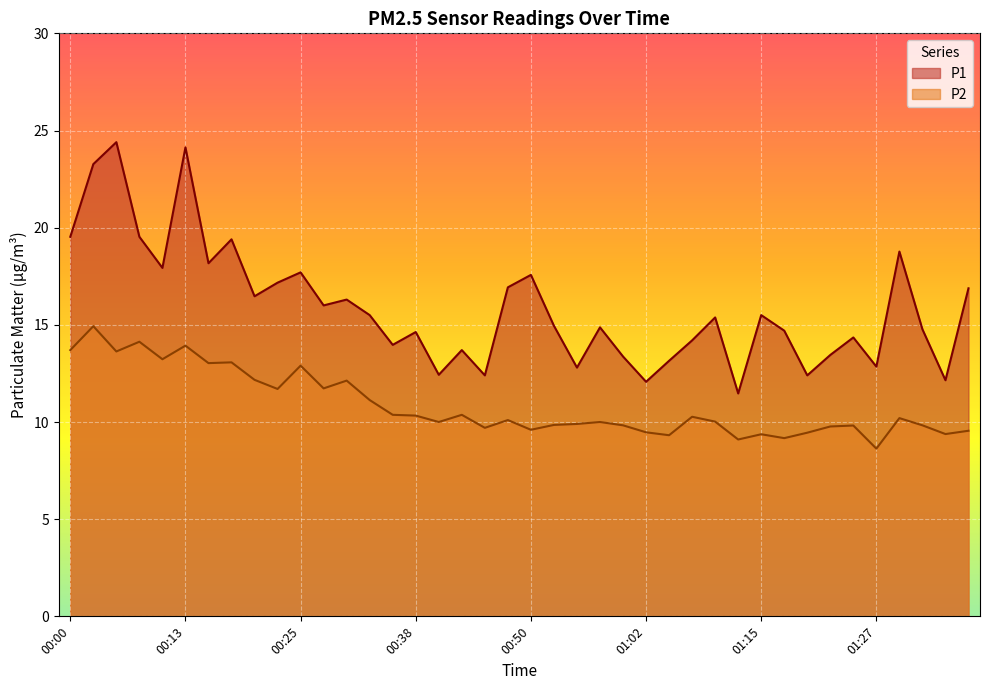

Reading left to right, transcribe all the data shown in this chart.

P1: 19.5	23.3	24.4	19.5	17.9	24.1	18.2	19.4	16.5	17.2	17.7	16.0	16.3	15.5	14.0	14.6	12.4	13.7	12.4	16.9	17.6	14.9	12.8	14.9	13.4	12.1	13.2	14.2	15.4	11.5	15.5	14.7	12.4	13.4	14.3	12.8	18.8	14.8	12.2	16.9
P2: 13.7	14.9	13.6	14.1	13.2	13.9	13.0	13.1	12.2	11.7	12.9	11.7	12.1	11.1	10.4	10.3	10.0	10.4	9.7	10.1	9.6	9.8	9.9	10.0	9.8	9.5	9.3	10.3	10.0	9.1	9.4	9.2	9.4	9.8	9.8	8.6	10.2	9.8	9.4	9.6